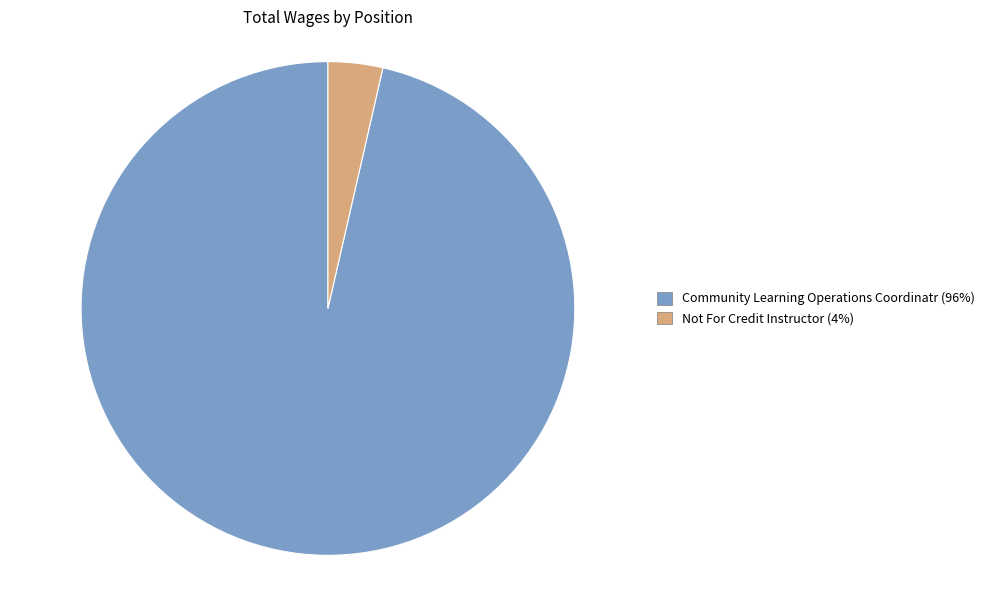

Rank the categories by value from highest to lowest.

Community Learning Operations Coordinatr, Not For Credit Instructor